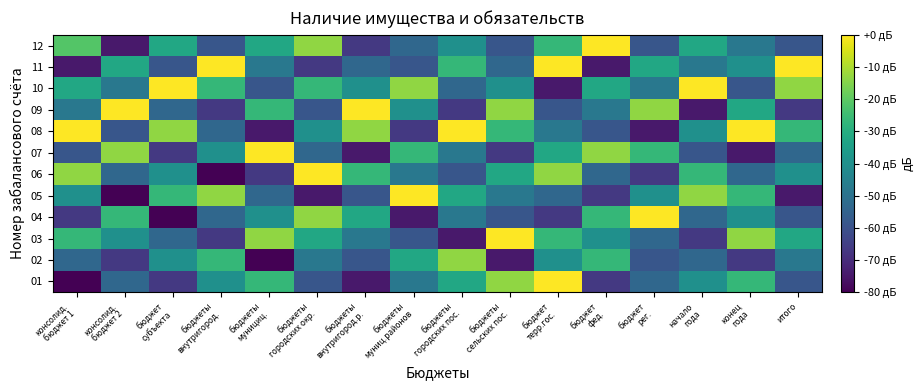

Count the number of categories in the chart.

16